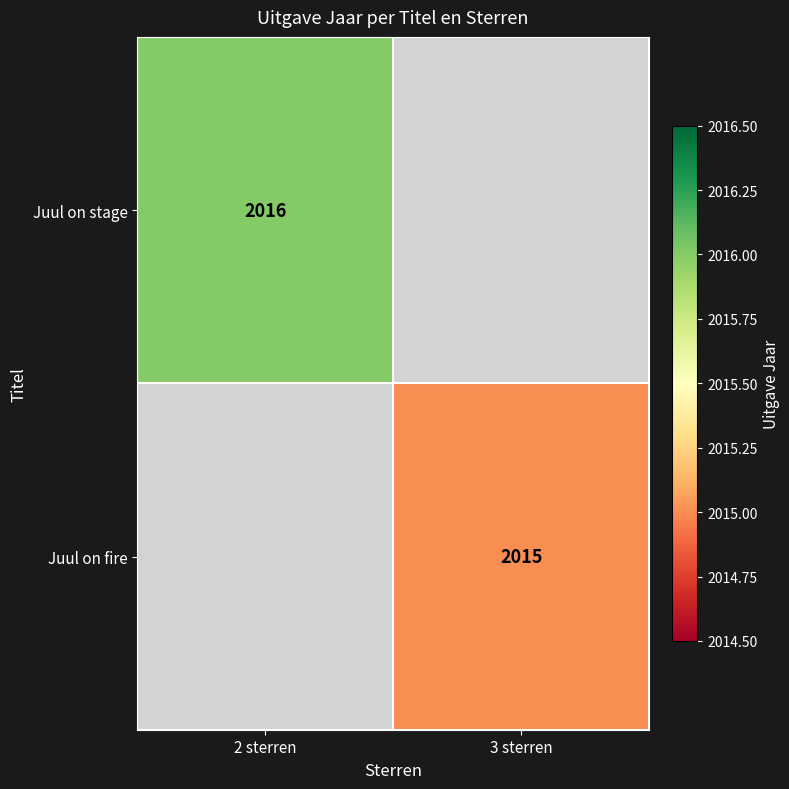

True or false: Juul on stage has a value of 483 at 2 sterren.

False